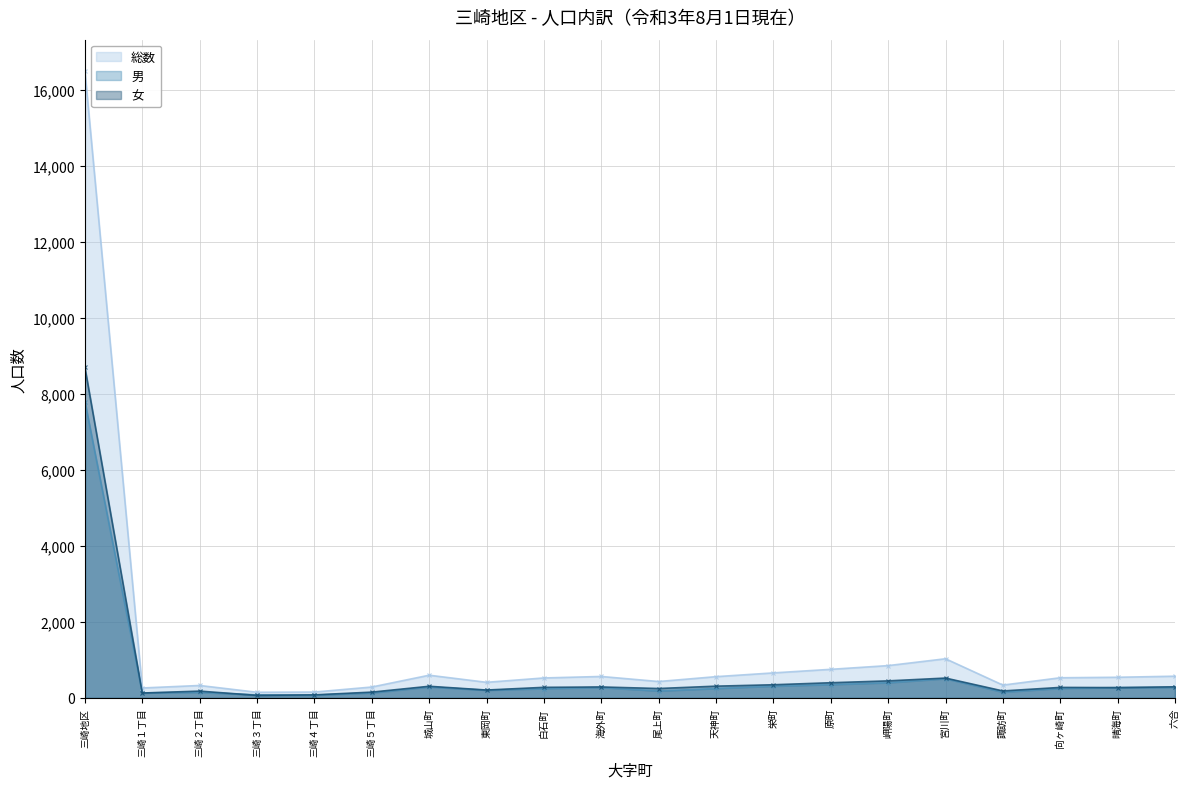

True or false: 総数 and 女 cross at least once.

False